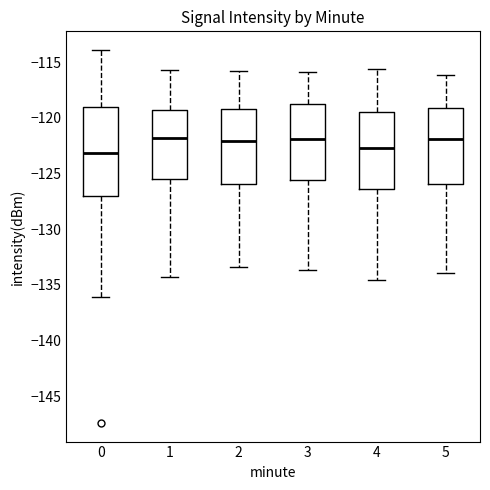

Reading left to right, transcribe this box plot: for each box, give where its median line is, the range the box spans, and where its two whiskers end, as read against the y-axis. The values are not printed on the chart, so give them approximately, as read against the axis.

0: median -123.0, box -127.0 to -119.0, whiskers -136.0 to -114.0
1: median -122.0, box -125.5 to -119.5, whiskers -134.5 to -115.5
2: median -122.0, box -126.0 to -119.0, whiskers -133.5 to -116.0
3: median -122.0, box -125.5 to -119.0, whiskers -133.5 to -116.0
4: median -122.5, box -126.5 to -119.5, whiskers -134.5 to -115.5
5: median -122.0, box -126.0 to -119.0, whiskers -134.0 to -116.0